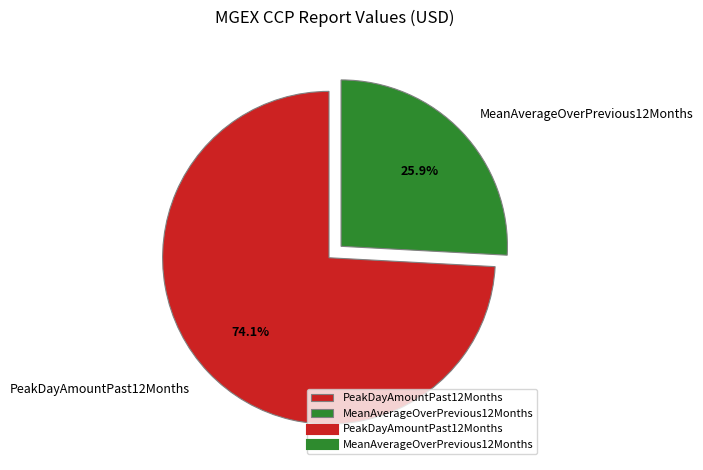

Which category has the biggest portion of the pie?

PeakDayAmountPast12Months